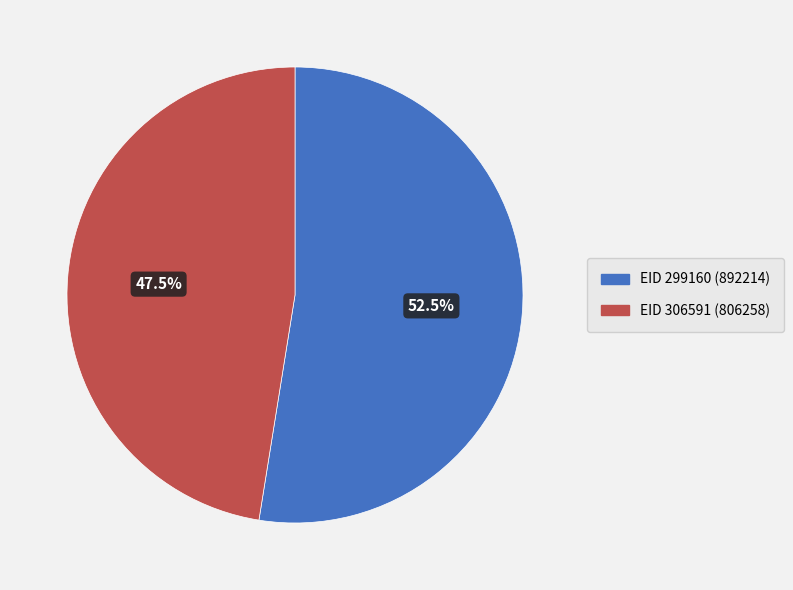

True or false: EID 306591 accounts for 37% of the total.

False